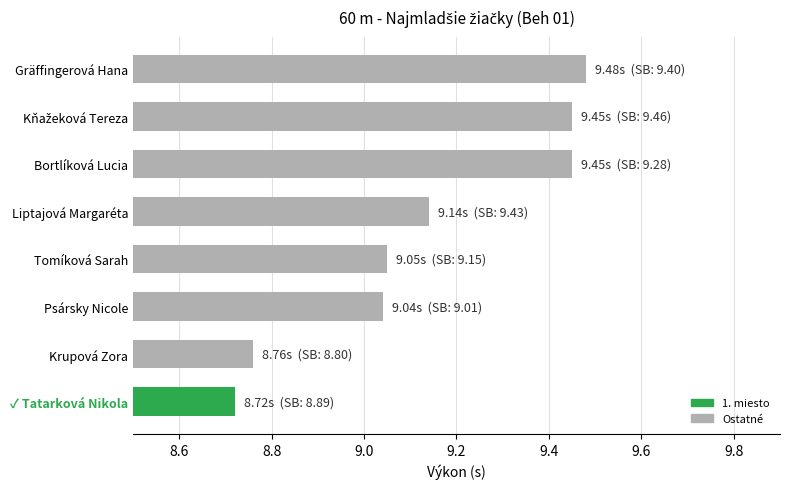

Which has a higher value, Gräffingerová Hana or Psársky Nicole?

Gräffingerová Hana